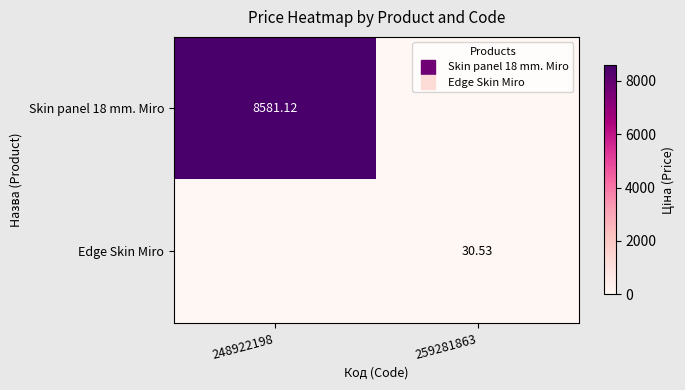

True or false: Edge Skin Miro has a value of 0.0 at 248922198.

True